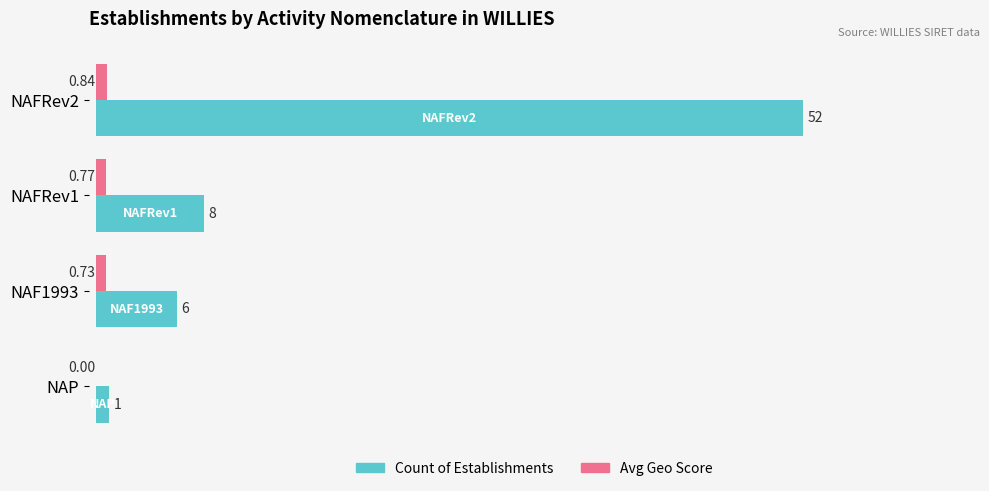

What is the sum of all Avg Geo Score values?

2.3